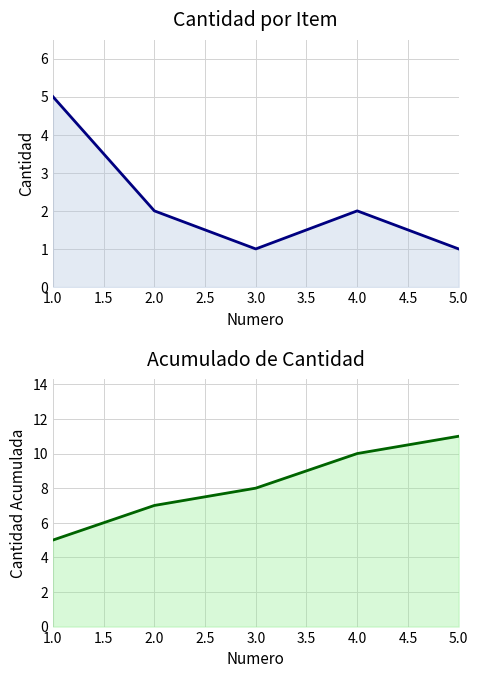

What is the difference between the maximum and second lowest values in the cantidad acumulada series?

4